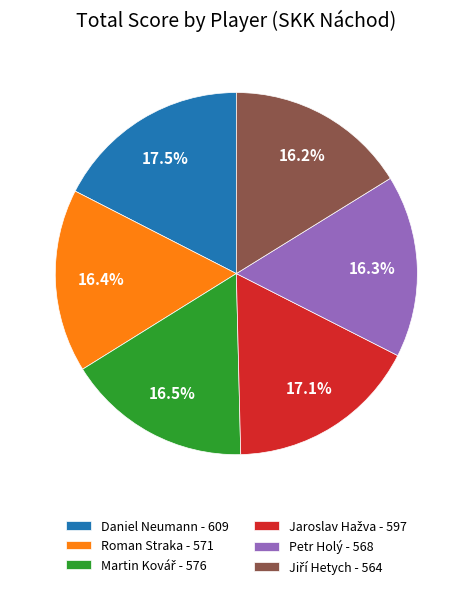

What percentage do Petr Holý - 568 and Roman Straka - 571 together represent?

32.7%